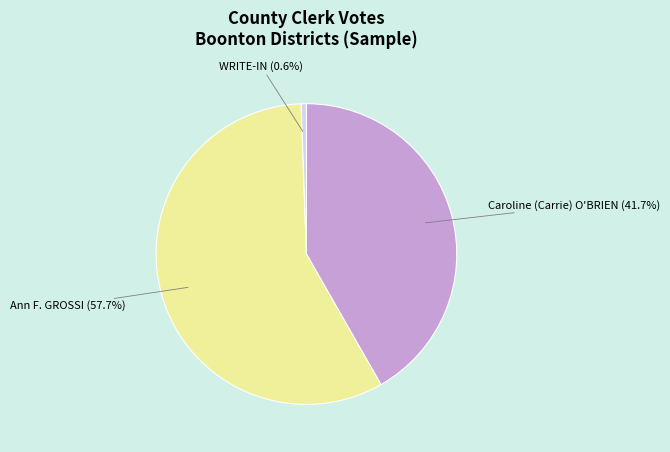

Does any single category account for the majority?

Yes